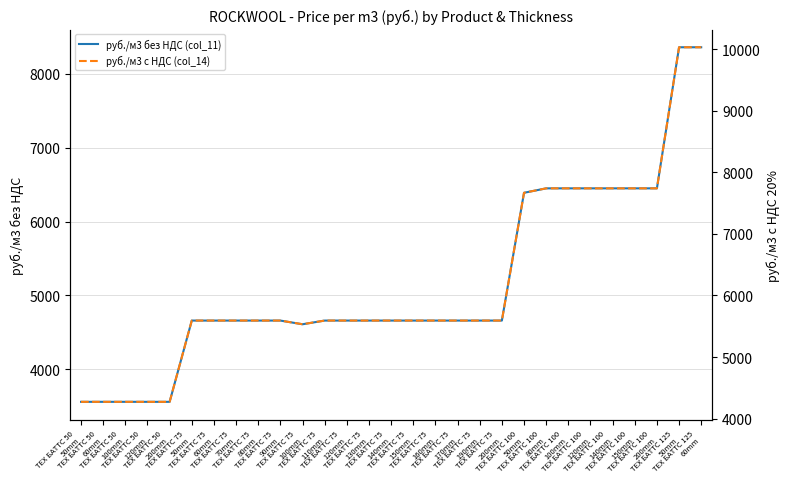

Where is the first local minimum for руб./м3 с НДС (col_14)?

ТЕХ БАТТС 75
100mm